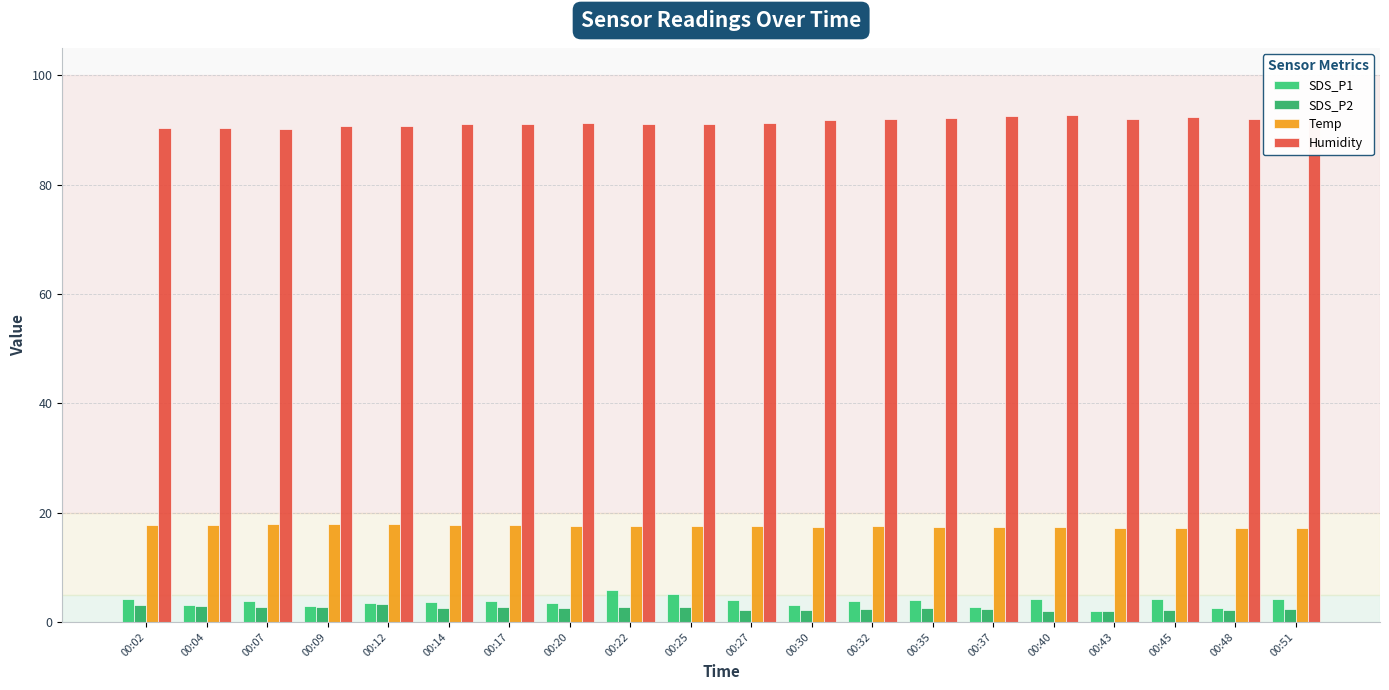

Read the SDS_P2 value at 00:30.

2.2